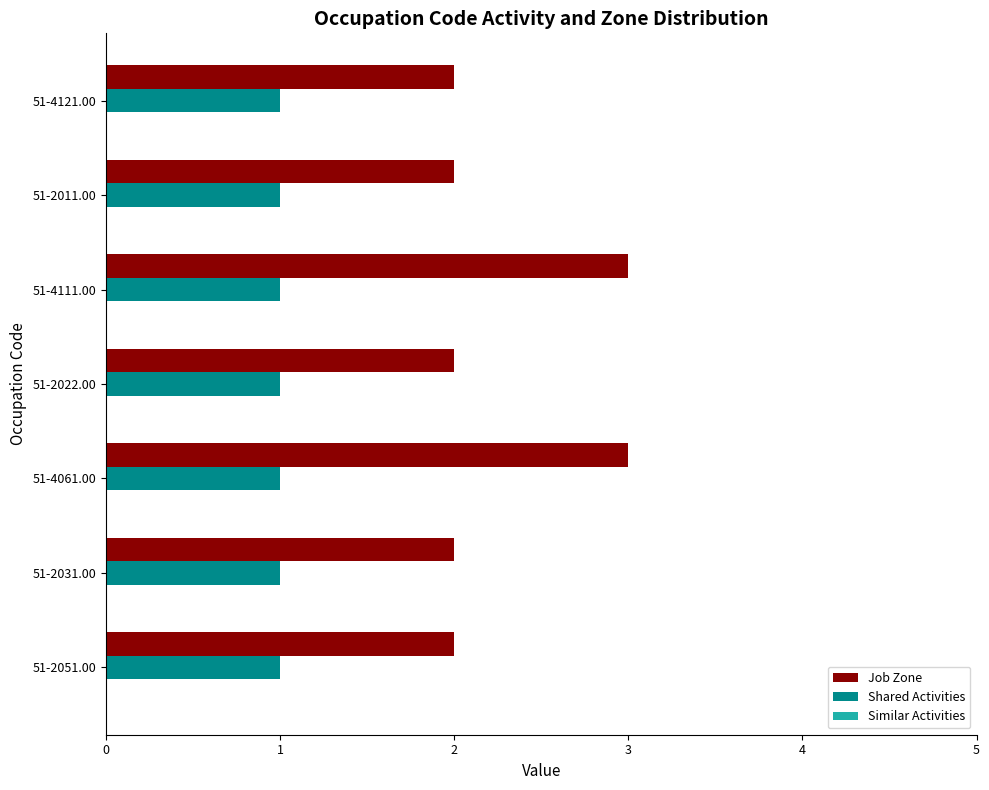

Which series changed the most between 51-2031.00 and 51-4111.00?

Job Zone